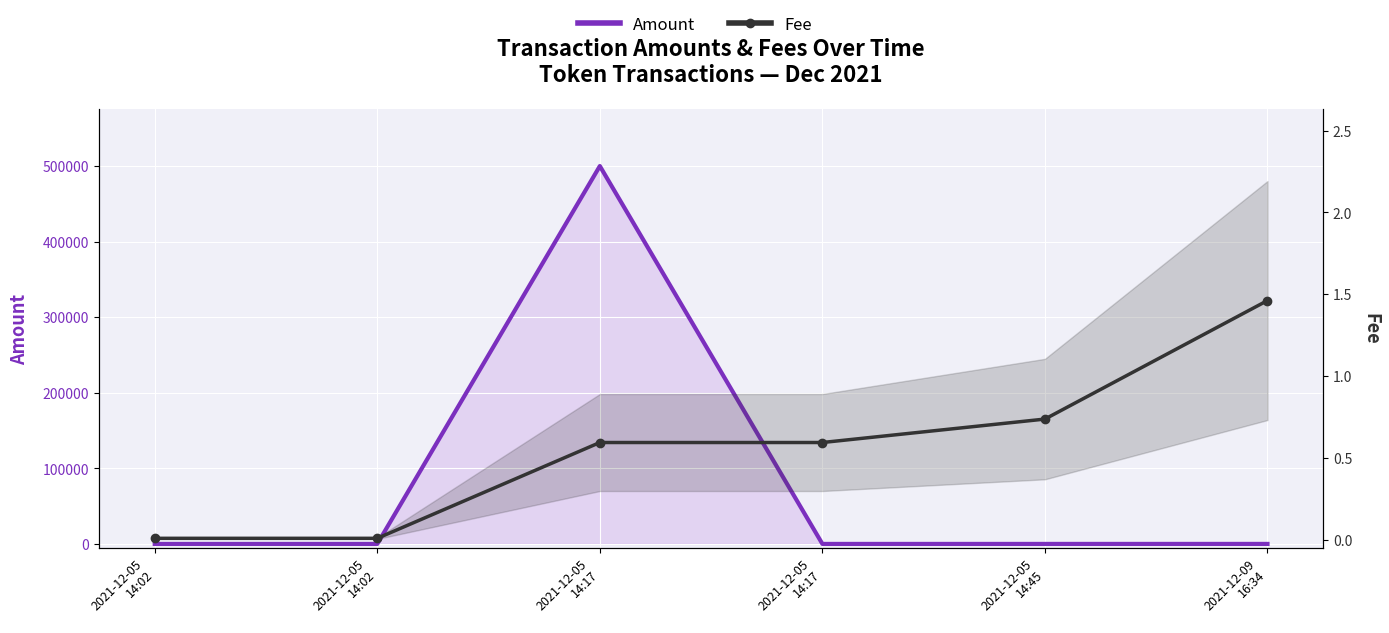

True or false: Fee has more than 1 points higher than both neighbors.

False